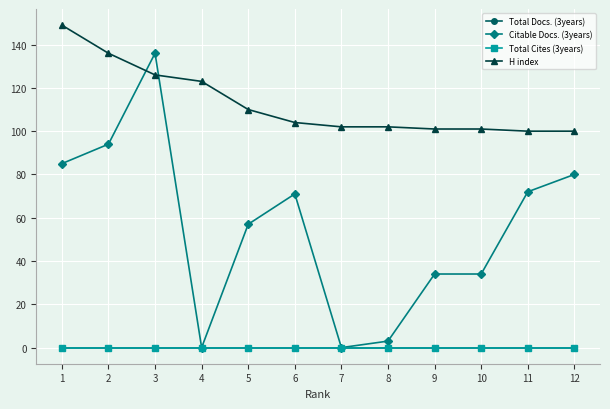

At which category does the chart reach its minimum across all series?

1